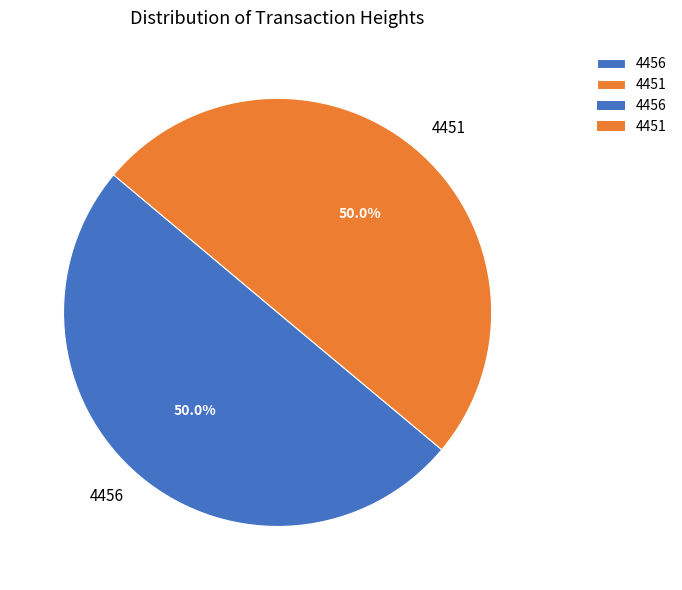

To the nearest percent, what percentage of the pie is 4451?

50%